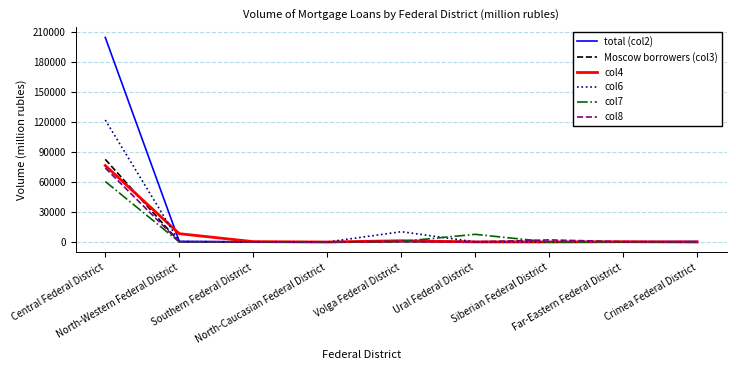

Which series has the widest spread of values?

total (col2)